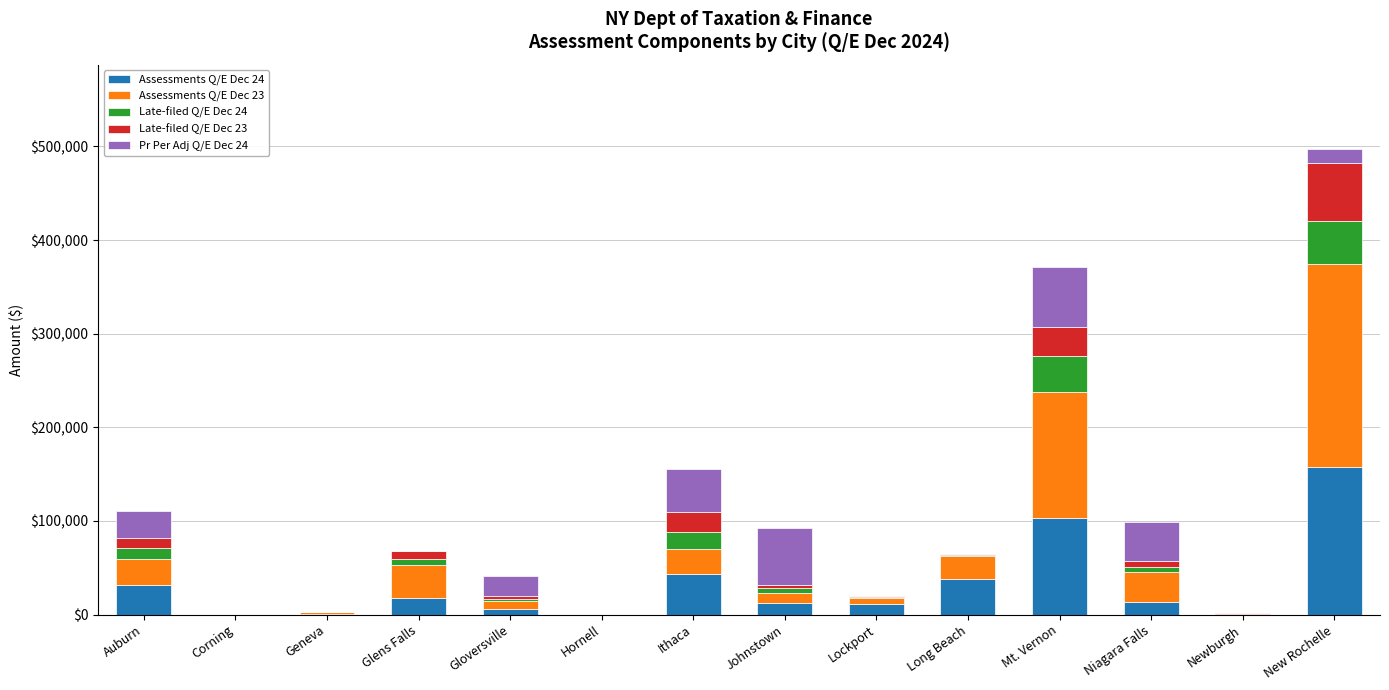

What is the total value across all series at Mt. Vernon?

370747.4